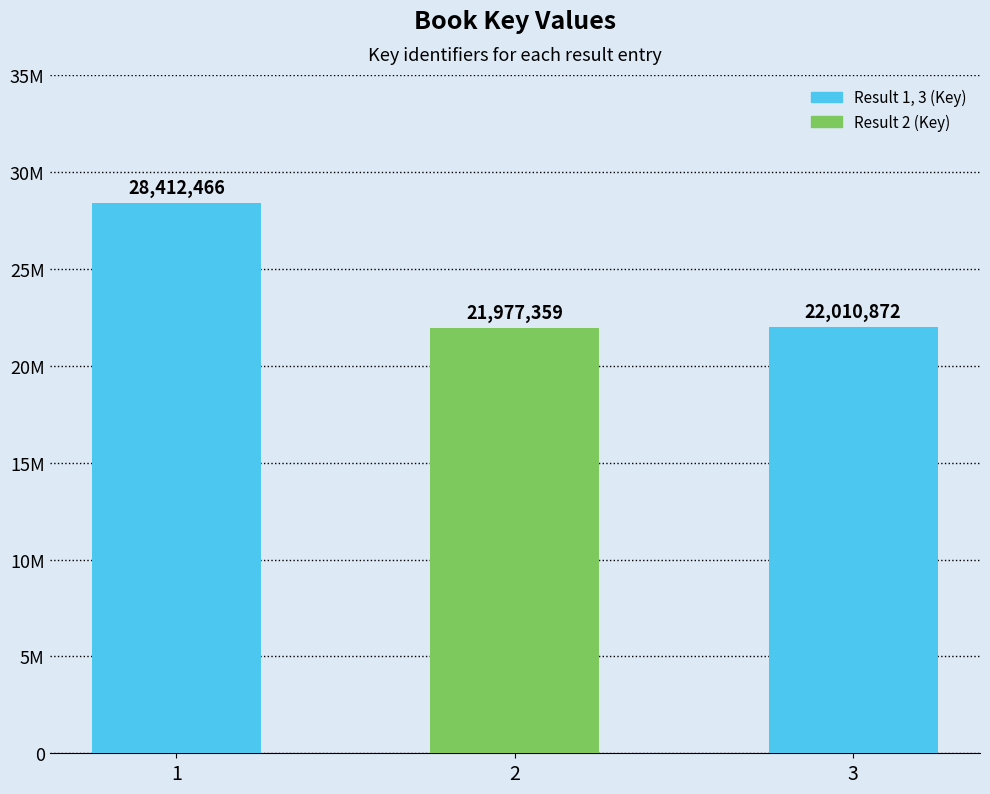

Does the chart contain stacked bars?

No